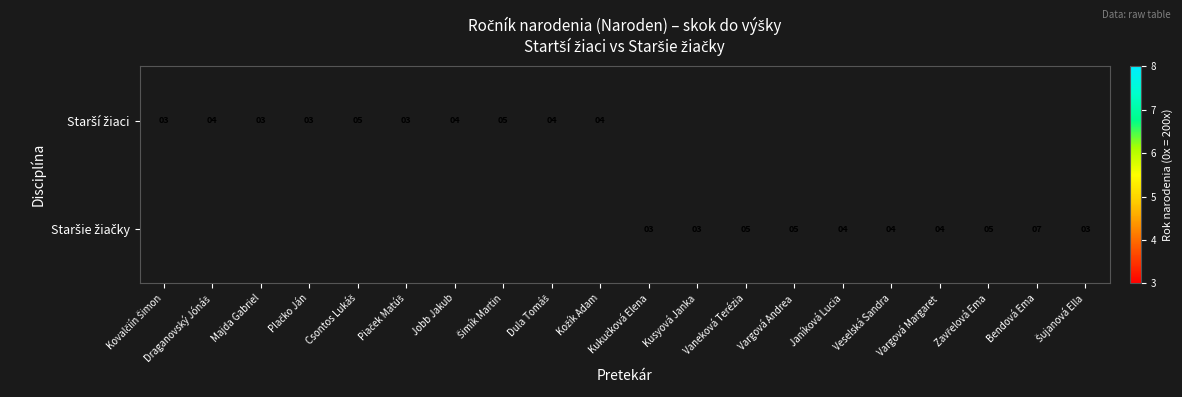

Count the number of categories in the chart.

20